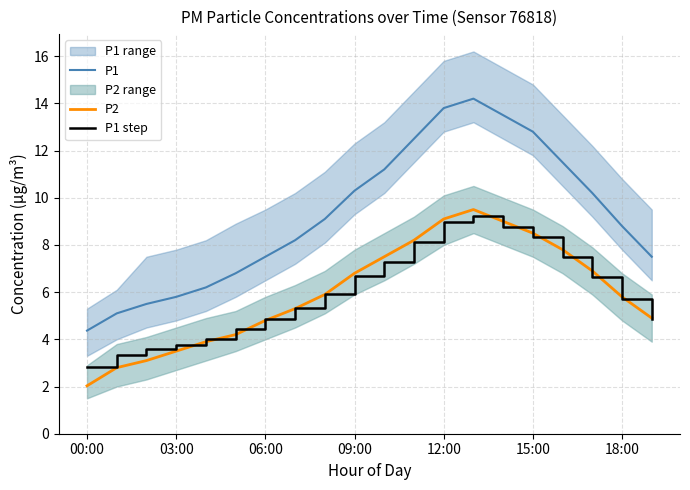

True or false: P1 and P1 step intersect in this chart.

False